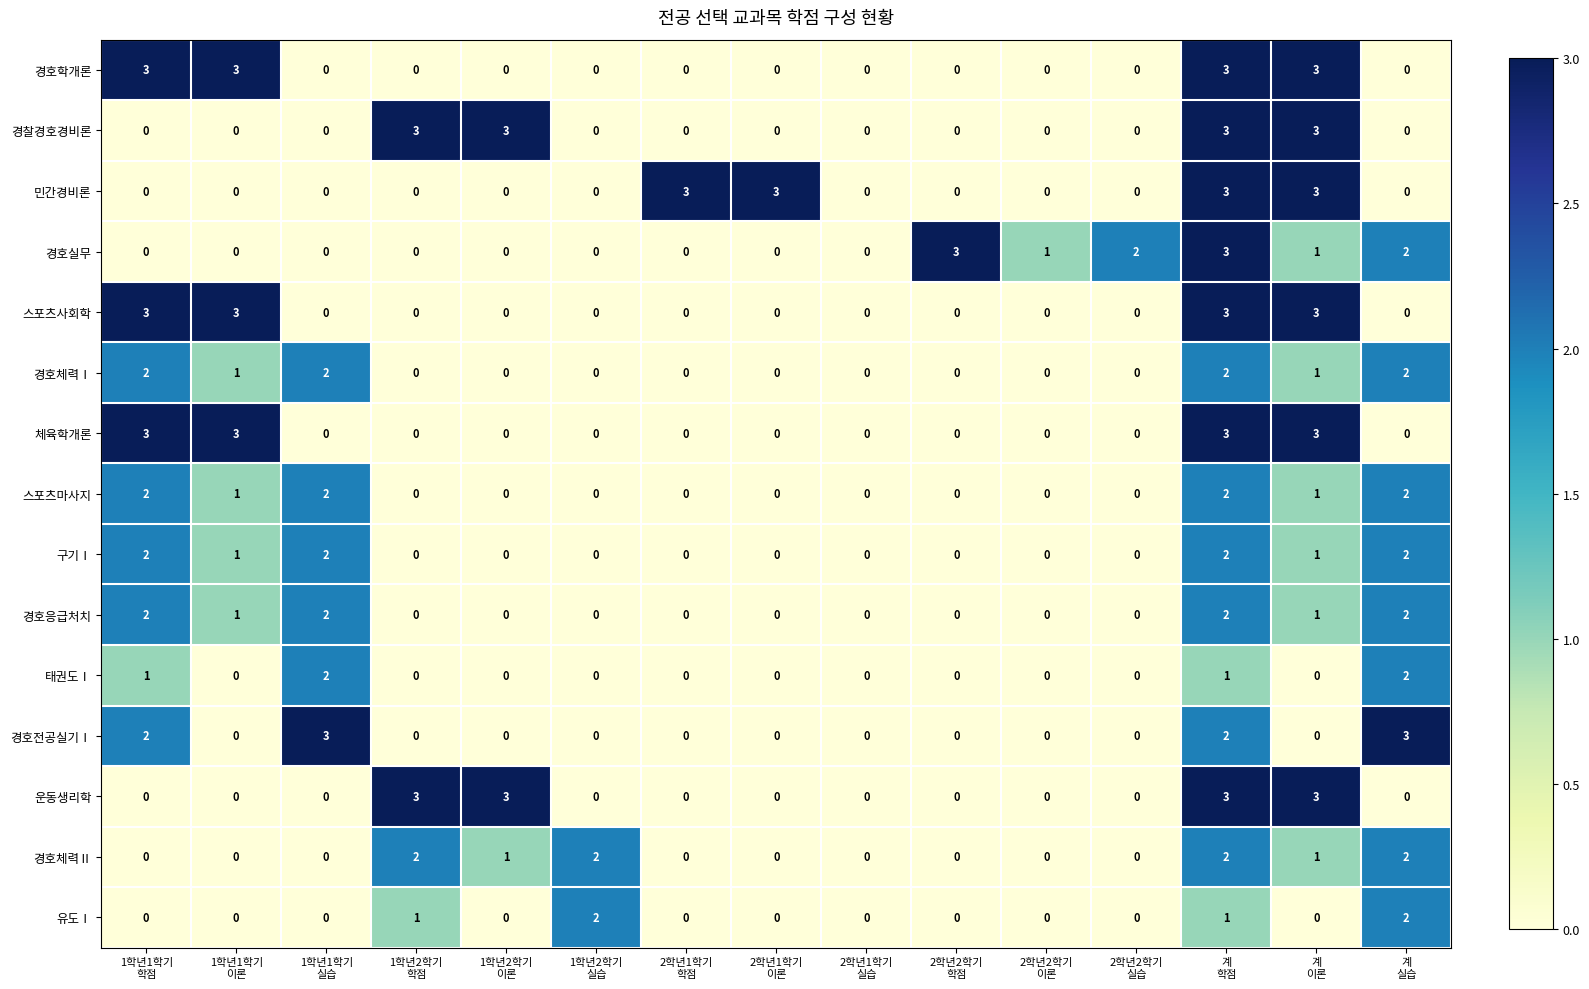

How many values in the 체육학개론 series exceed 0?

4